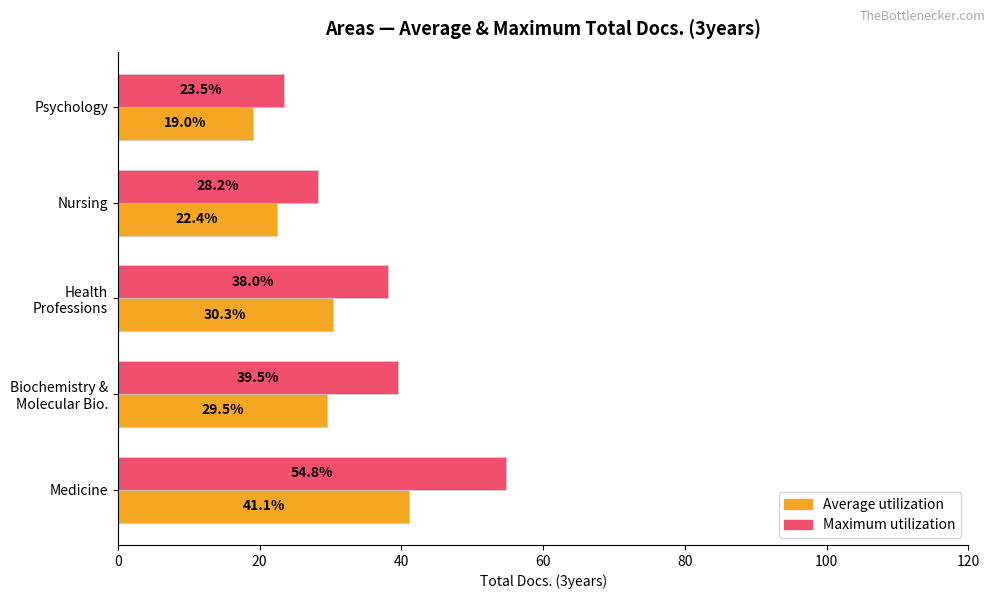

Rank the series by their average value, from highest to lowest.

Maximum utilization, Average utilization